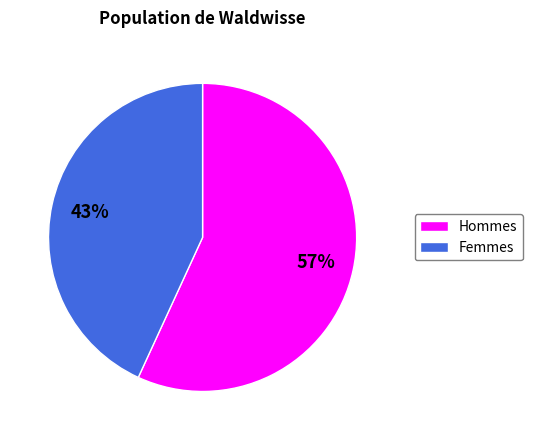

To the nearest percent, what is the difference between the largest and smallest slice percentages?

14%